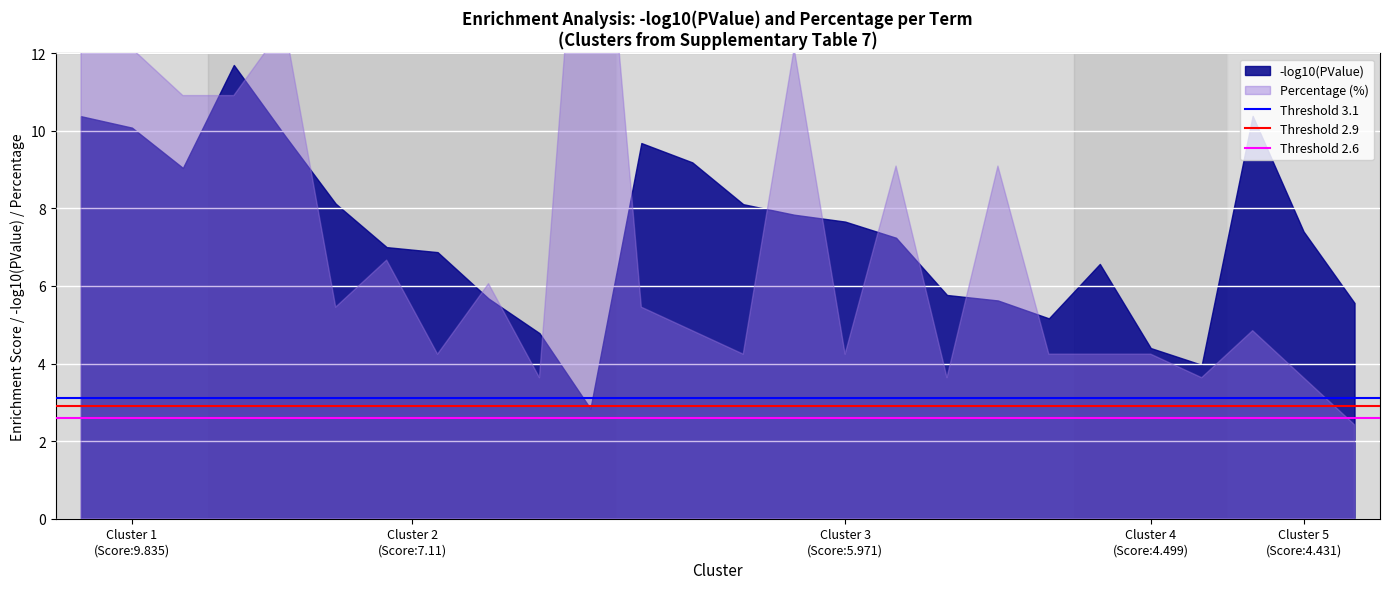

Is the value of Threshold 2.6 at Cluster 1
(Score:9.835) greater than the value of Threshold 3.1 at Cluster 1
(Score:9.835)?

No